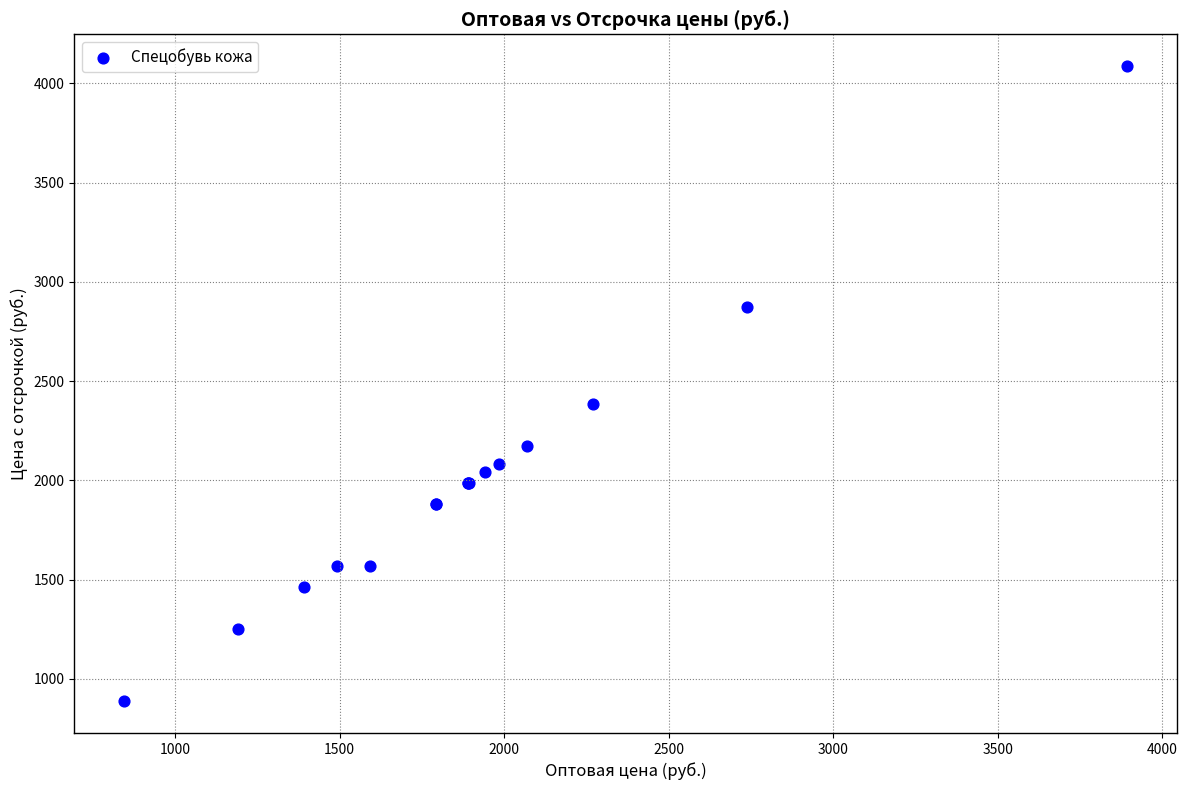

What Y value in the scatter plot is closest to 2486?

2382.4